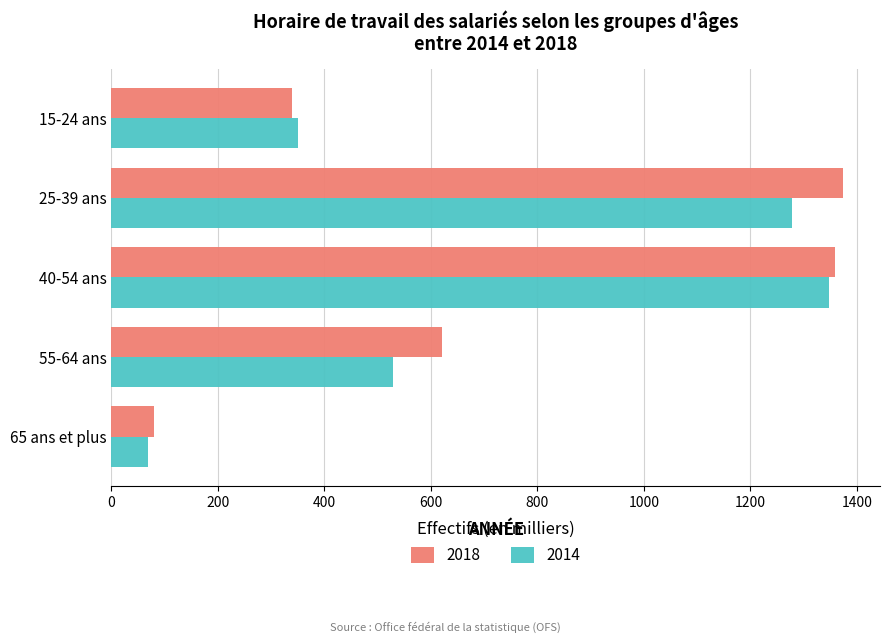

What is the average value of the 2014 series?

714.9